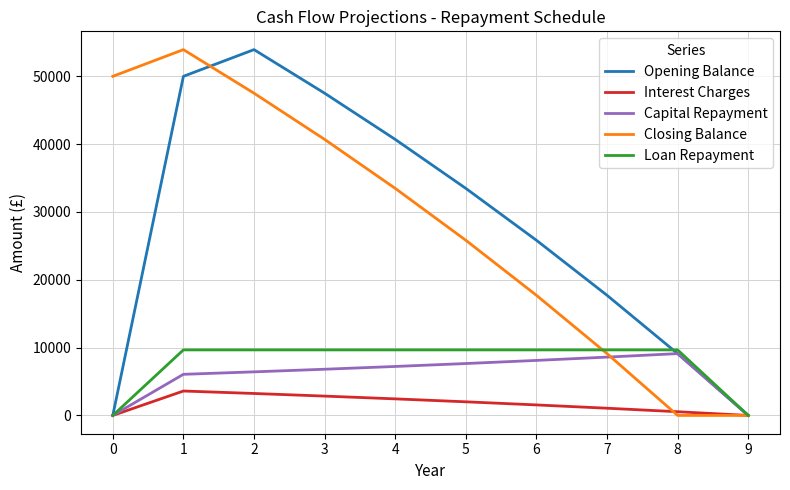

Is it true that Closing Balance equals 40700.5 at 3?

True